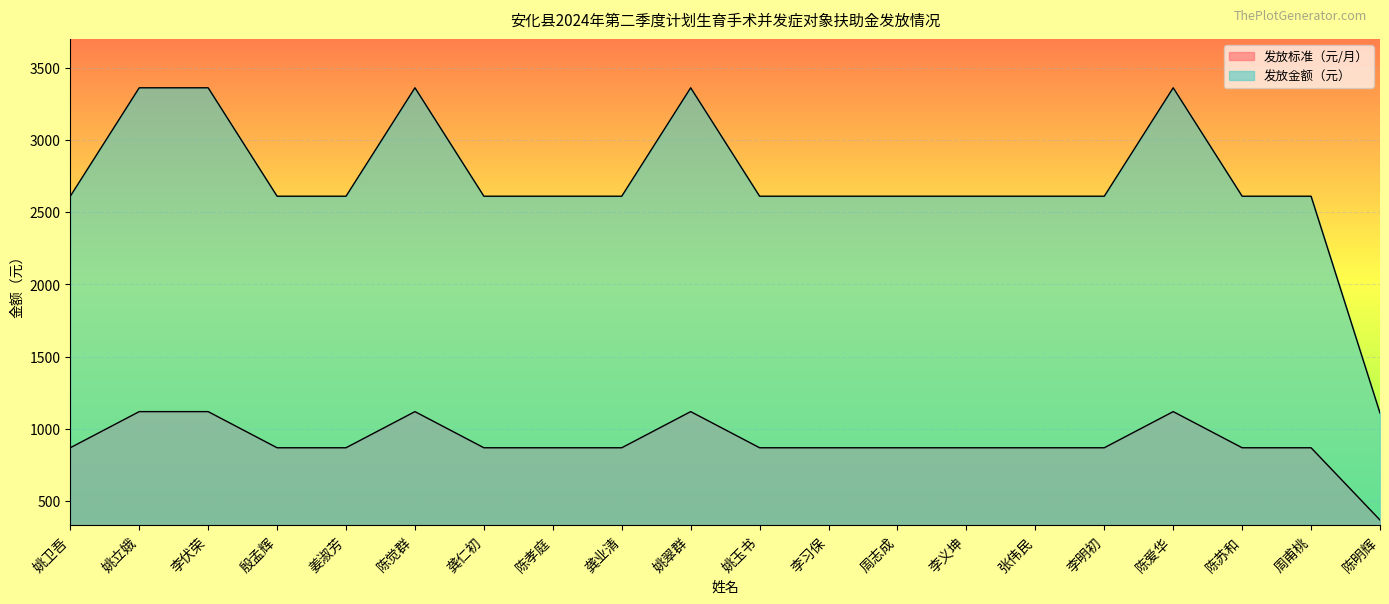

The value of 发放金额（元） at 殷孟辉 is 2610. True or false?

True